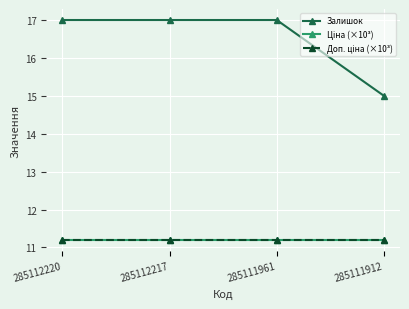

Is this an area chart (filled region under the line)?

No